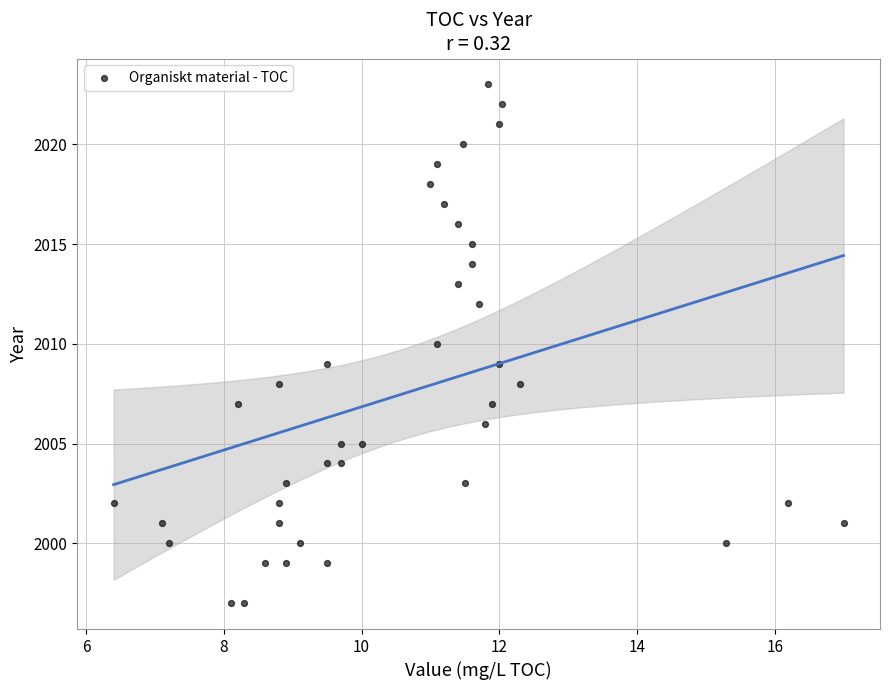

What is the range of Y values (max minus min)?

26